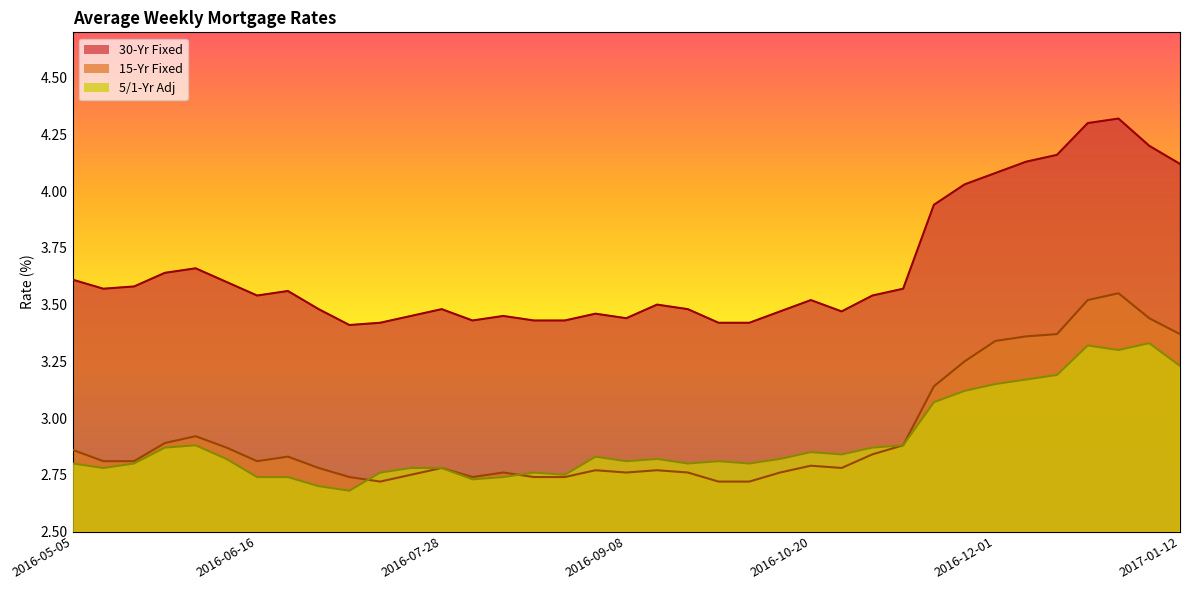

What is the difference between the maximum and minimum values in the 15-Yr Fixed series?

0.8